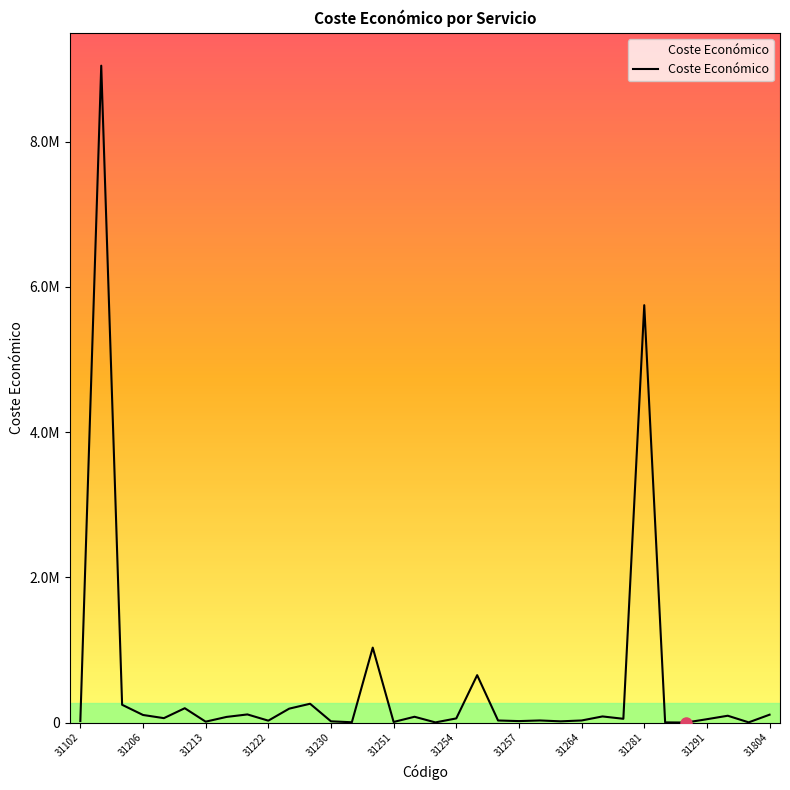

Where is the data nearest to the value 4523397?

31281